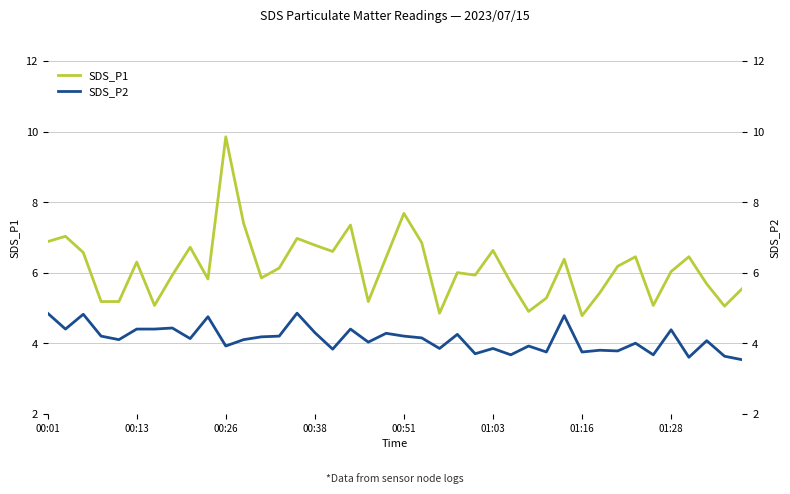

What is the minimum value for SDS_P1?

4.8